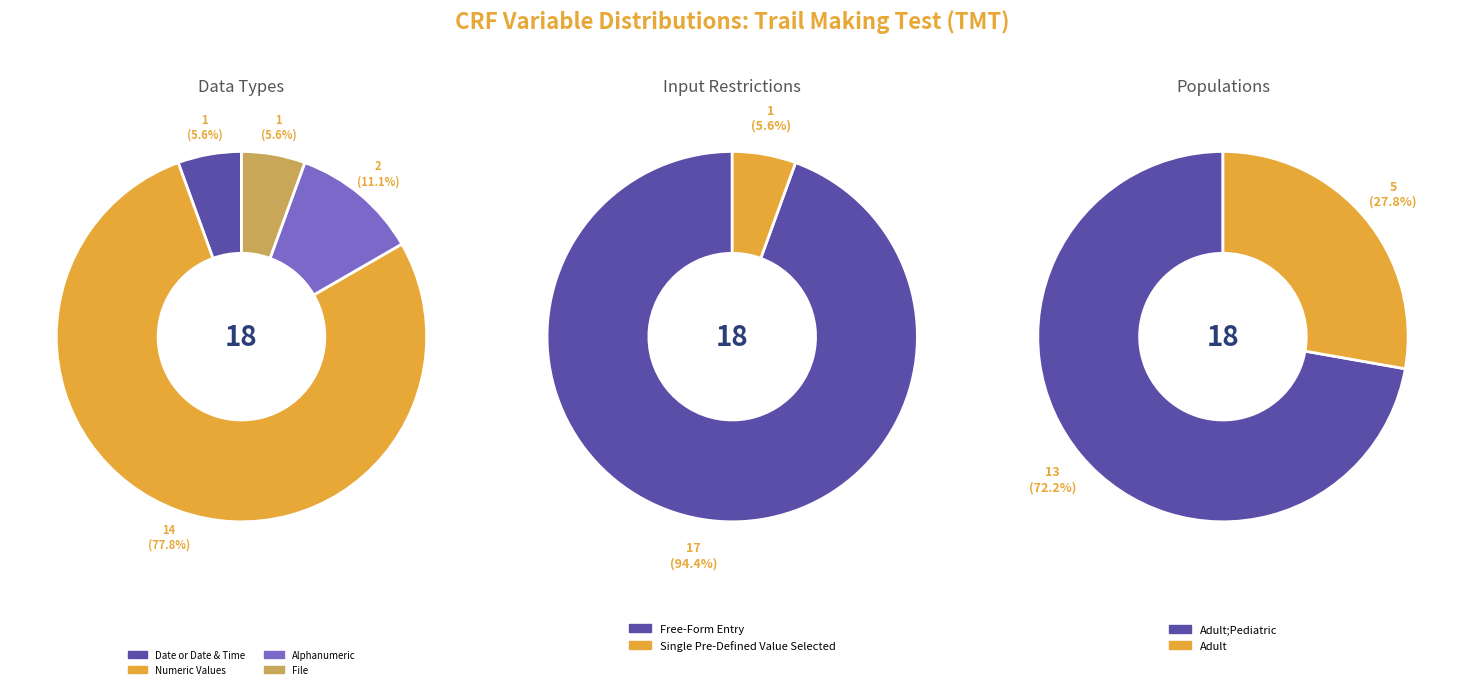

At T score (A), list the series in order from largest to smallest.

Free-Form Entry, Single Pre-Defined Value Selected